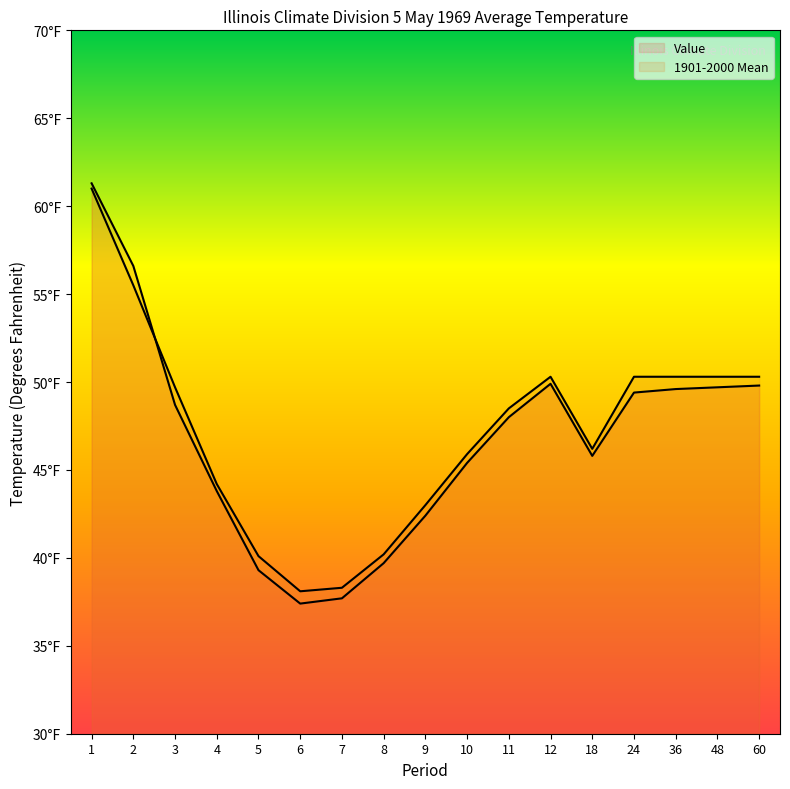

How many lines are shown in the chart?

2